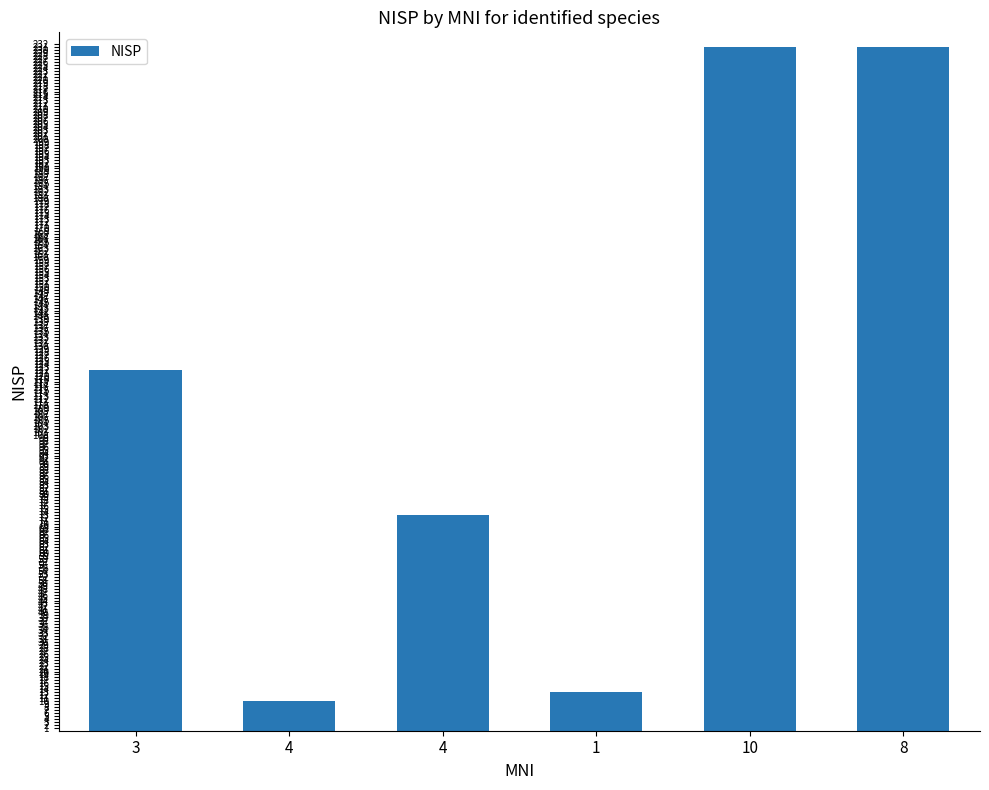

The value at 3 is 122. True or false?

True